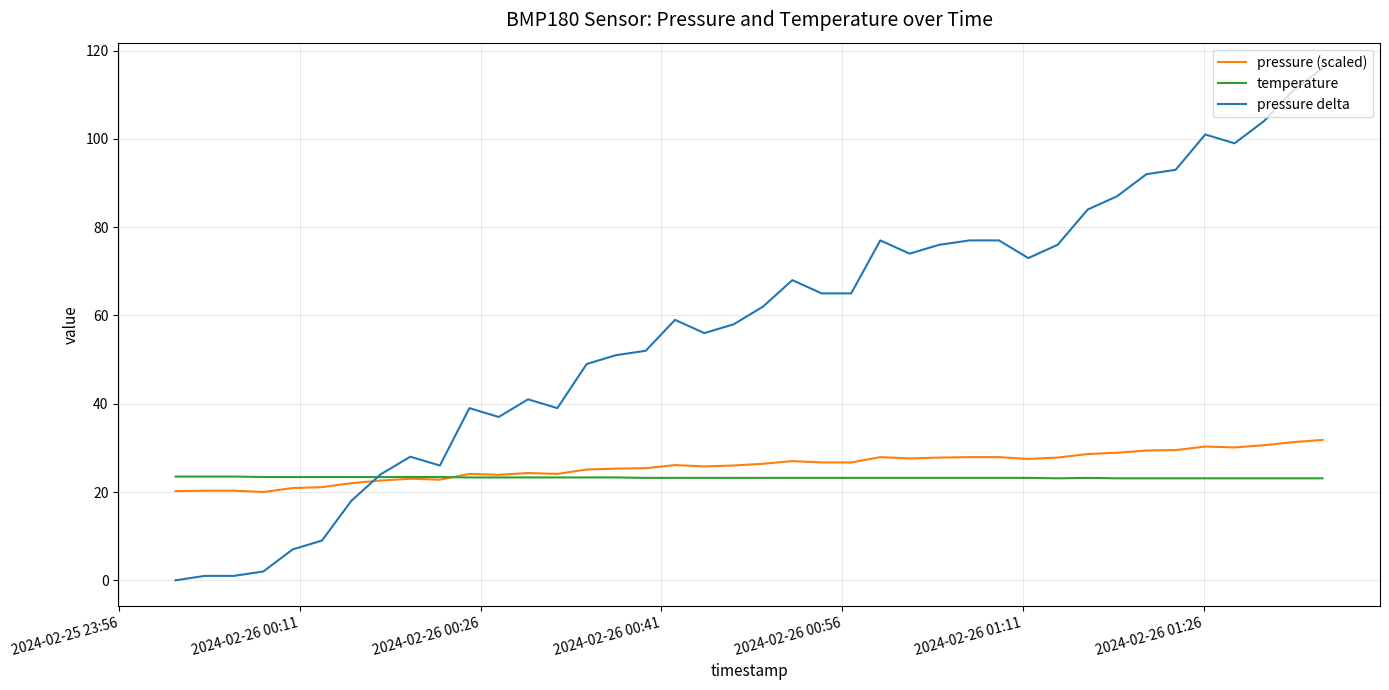

Does the chart have visible grid lines?

Yes